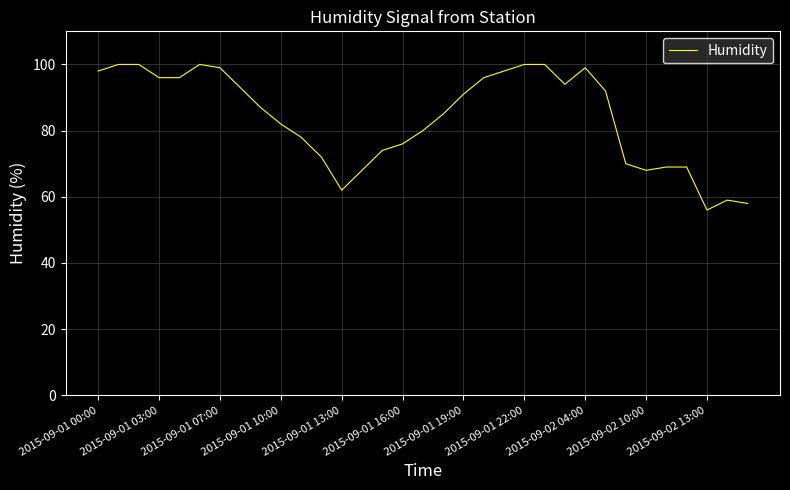

What is the maximum value shown in the chart?

100